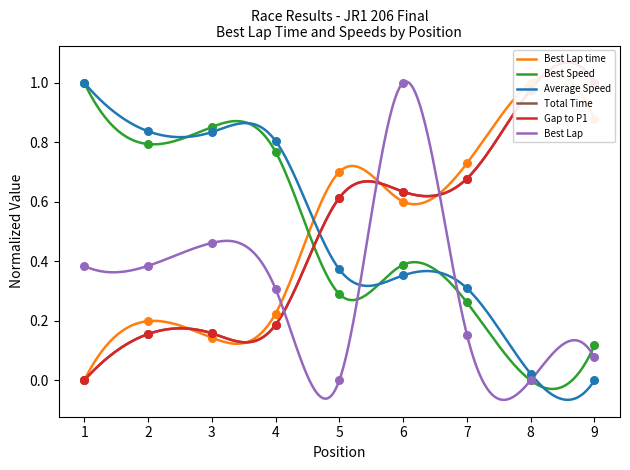

Which series contains the lowest Y value?

Best Lap time